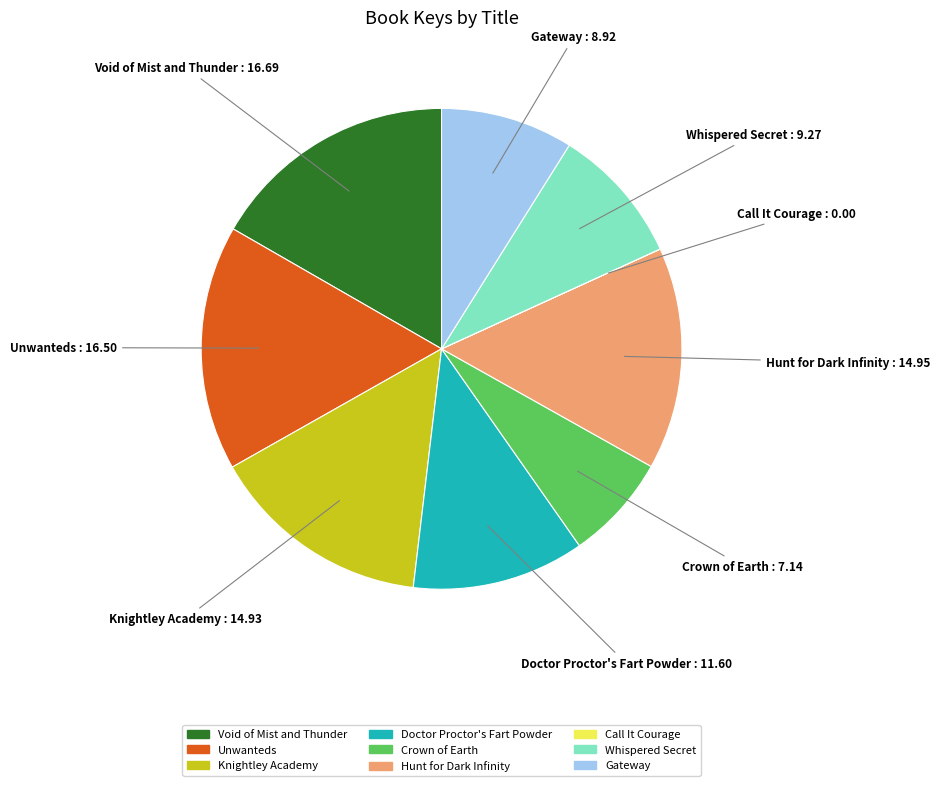

Does any single category account for the majority?

No